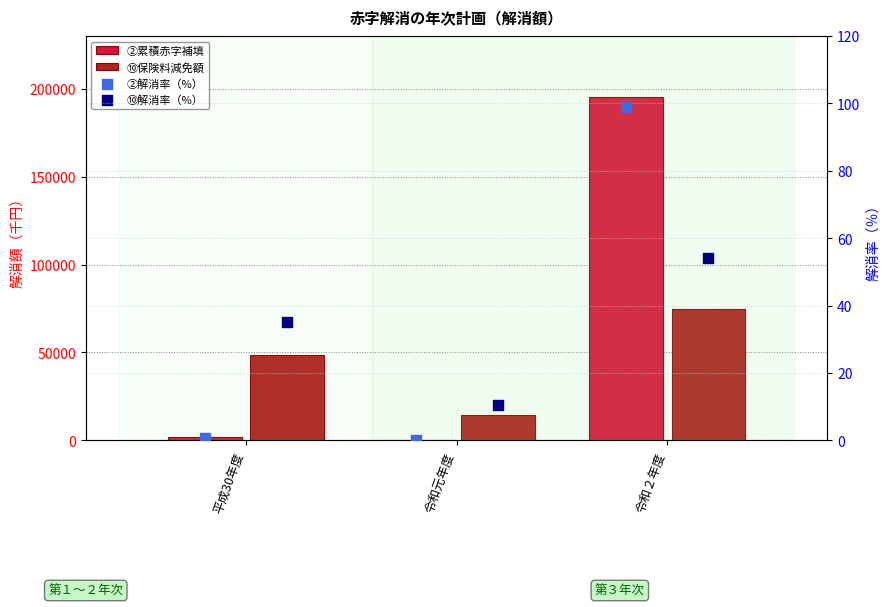

Which series has the widest spread of Y values?

②累積赤字補填